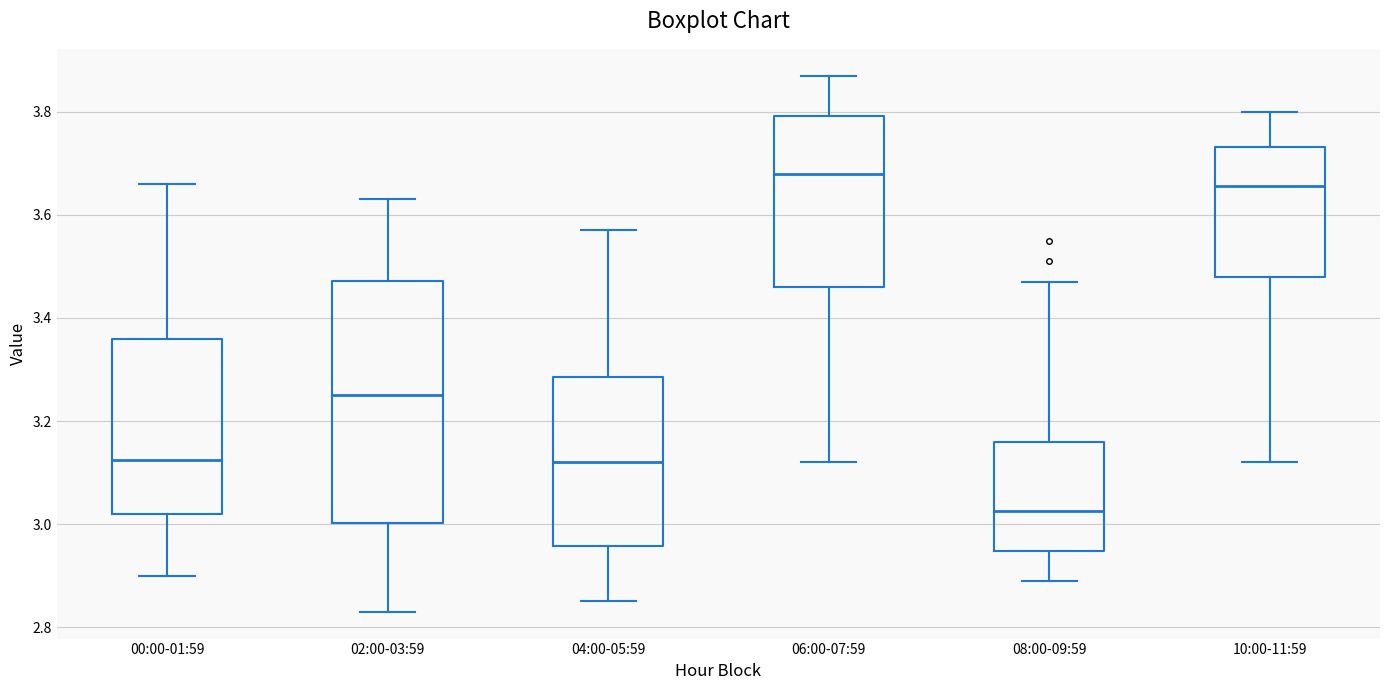

Reading left to right, read every box against the y-axis: the position of its median line, the range the box covers, and the ends of its whiskers. The values are not printed on the chart, so give them approximately, as read against the axis.

00:00-01:59: median 3.12, box 3.02 to 3.36, whiskers 2.90 to 3.66
02:00-03:59: median 3.26, box 3.00 to 3.48, whiskers 2.84 to 3.64
04:00-05:59: median 3.12, box 2.96 to 3.28, whiskers 2.86 to 3.58
06:00-07:59: median 3.68, box 3.46 to 3.80, whiskers 3.12 to 3.88
08:00-09:59: median 3.02, box 2.94 to 3.16, whiskers 2.90 to 3.48
10:00-11:59: median 3.66, box 3.48 to 3.74, whiskers 3.12 to 3.80